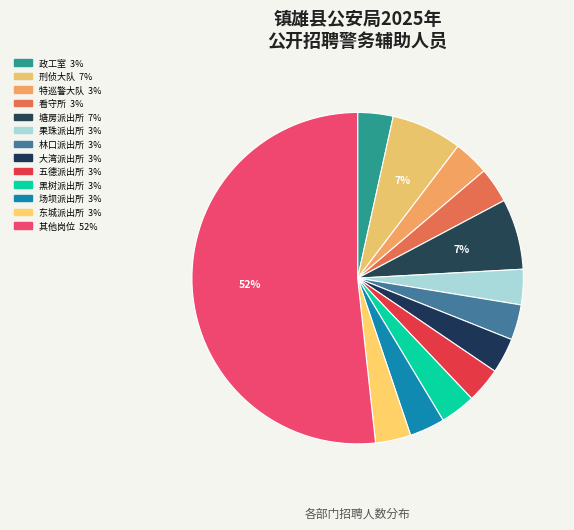

True or false: 其他岗位 accounts for 52% of the total.

True